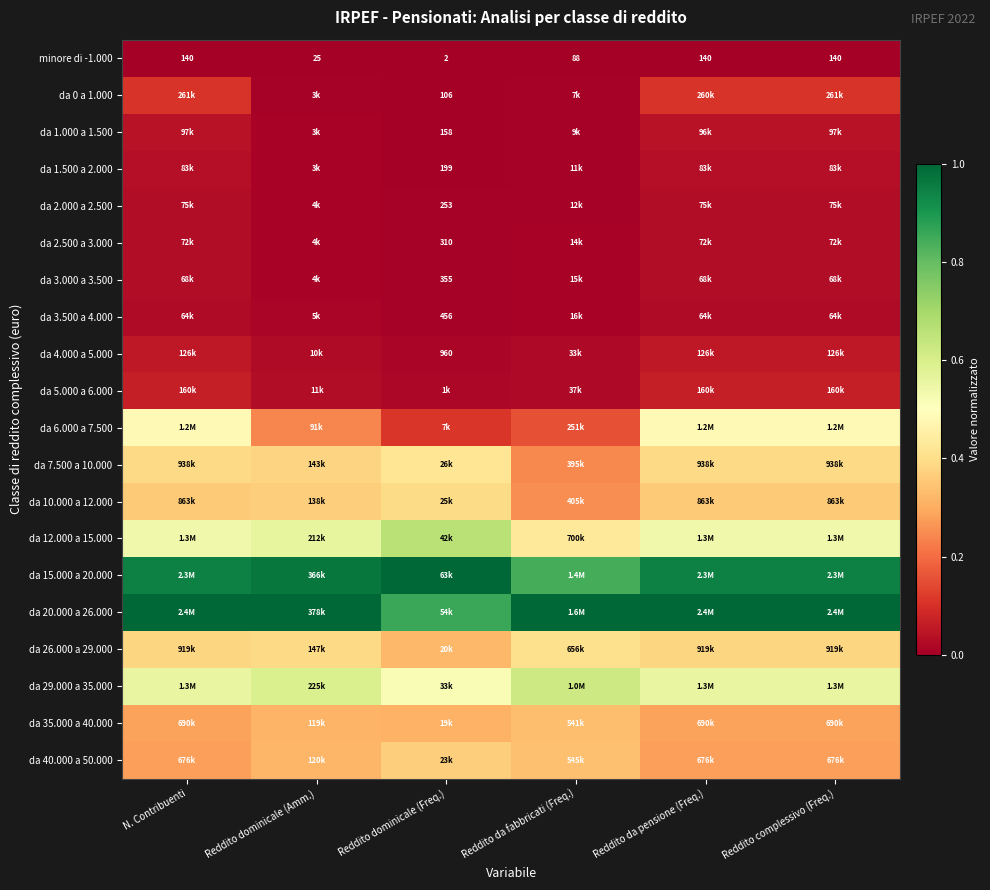

At which label does minore di -1.000 reach its minimum?

Reddito dominicale (Freq.)